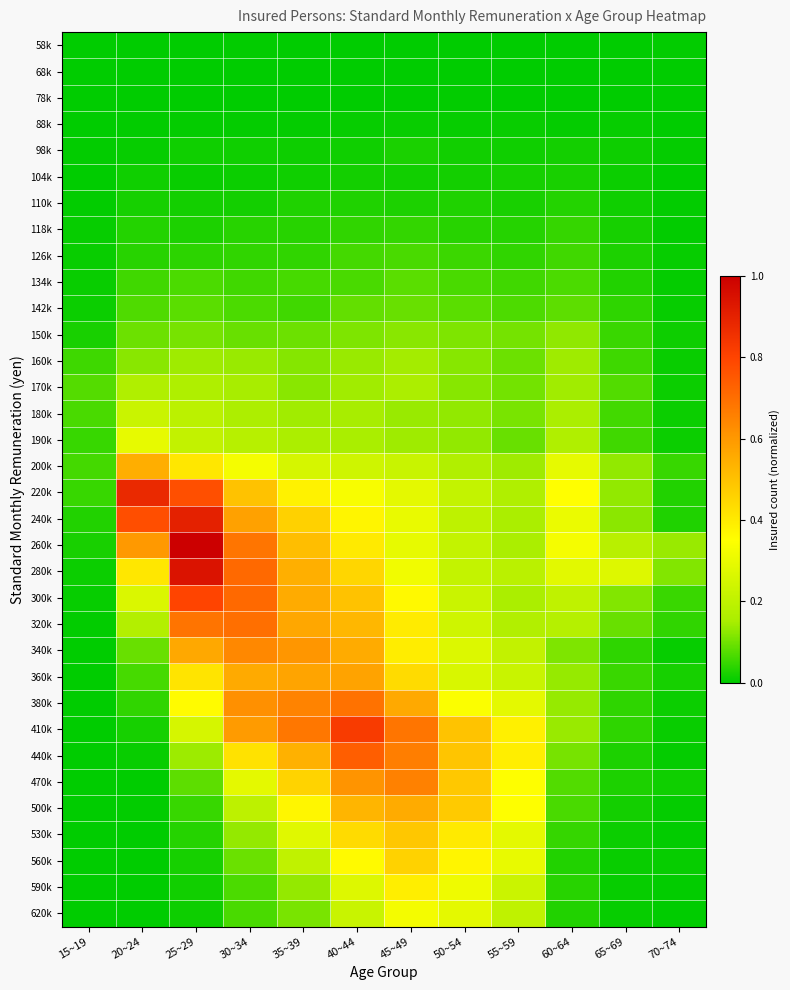

List the series in order of their peak value, lowest first.

68k, 58k, 78k, 88k, 104k, 98k, 110k, 118k, 126k, 134k, 142k, 150k, 160k, 170k, 180k, 190k, 620k, 590k, 560k, 530k, 200k, 500k, 360k, 340k, 470k, 380k, 320k, 440k, 300k, 410k, 220k, 240k, 280k, 260k